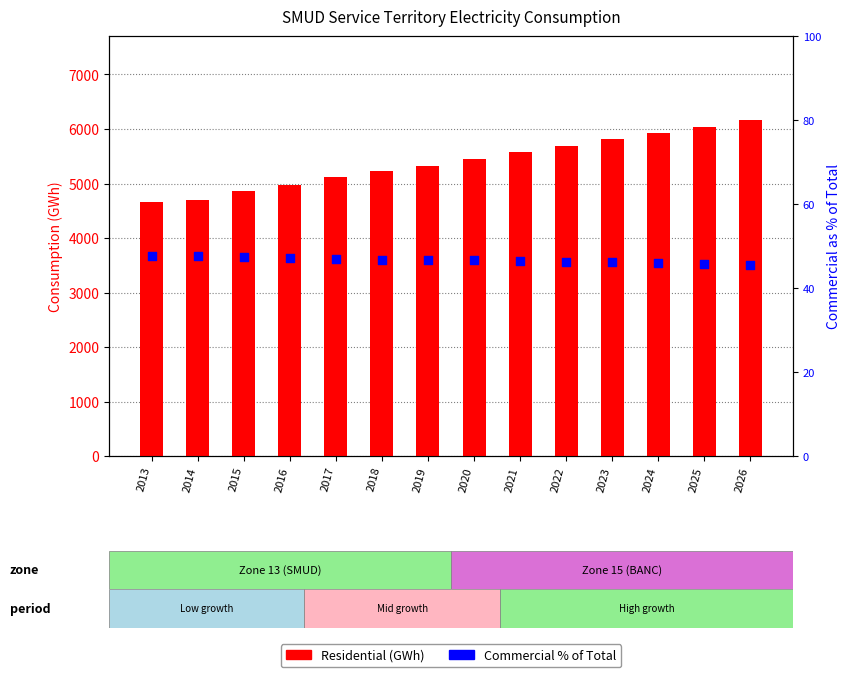

Is the value of Residential (GWh) at 2016 greater than the value of Commercial % of Total at 2016?

Yes